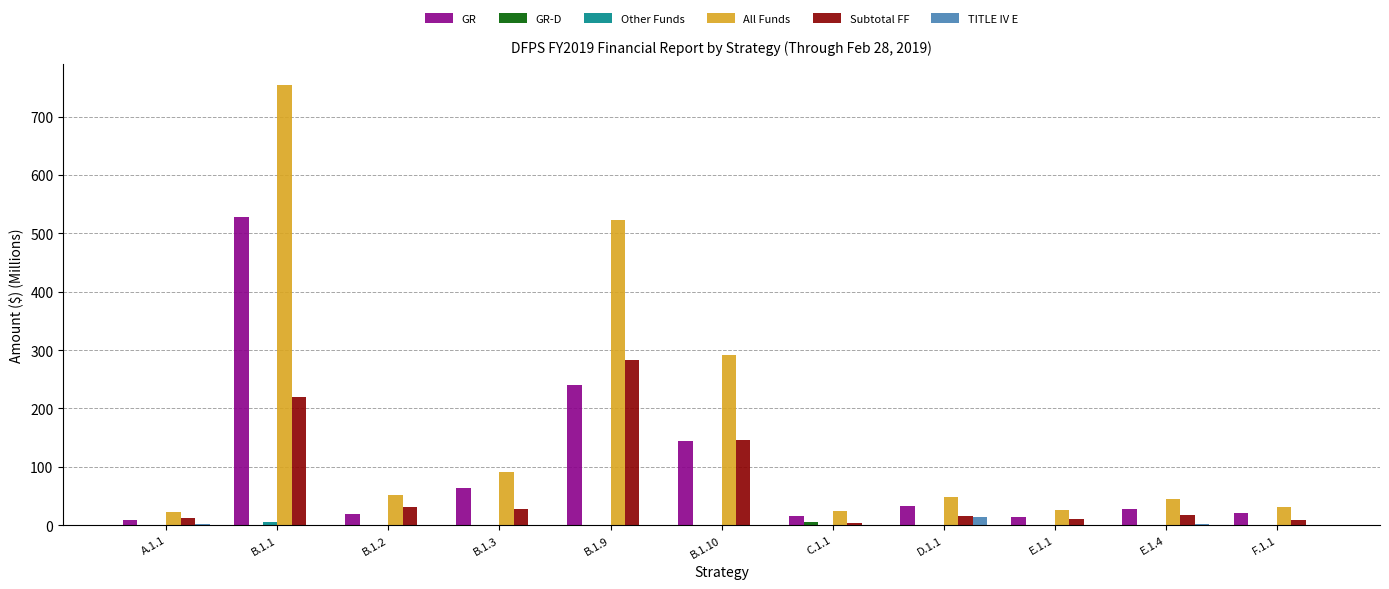

Which series has the largest total across all categories?

All Funds